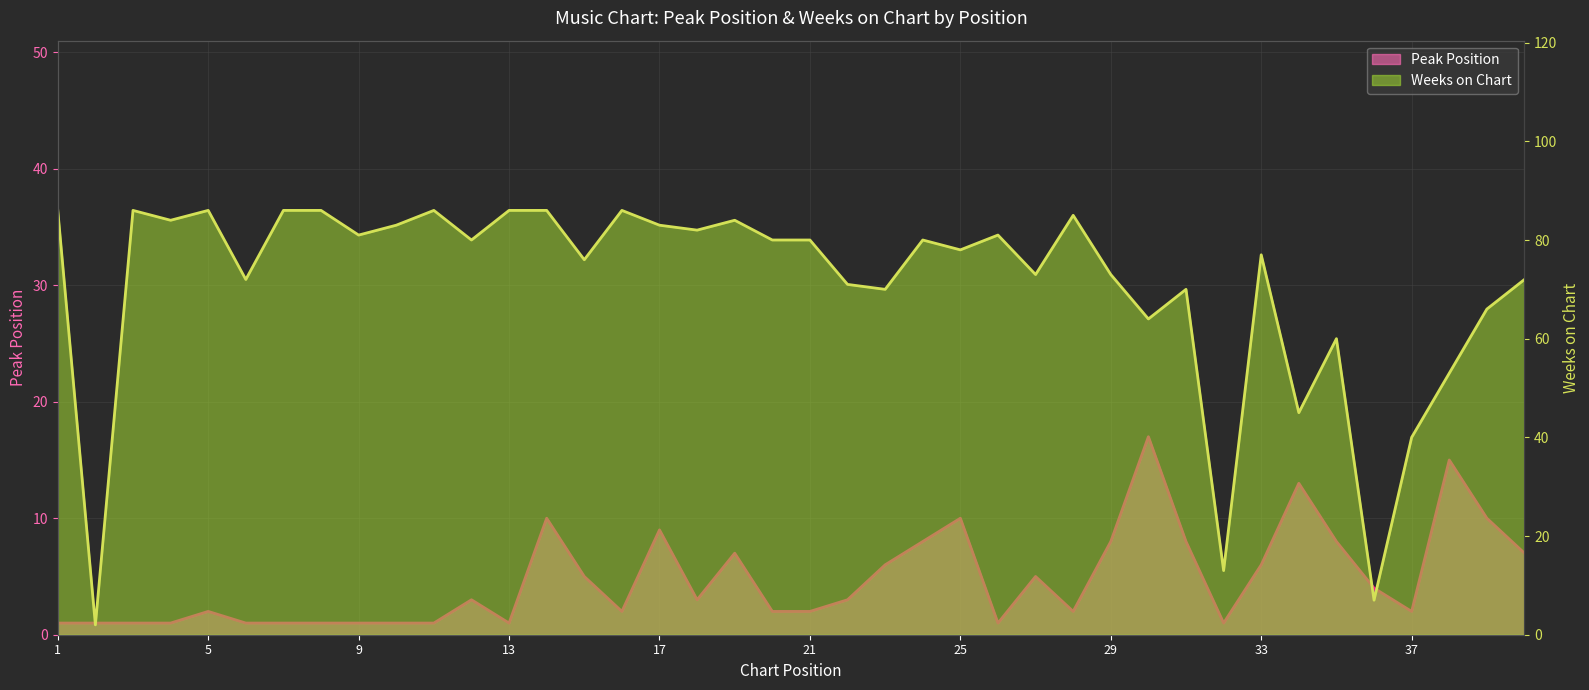

At which category does Weeks on Chart reach its first local valley?

2